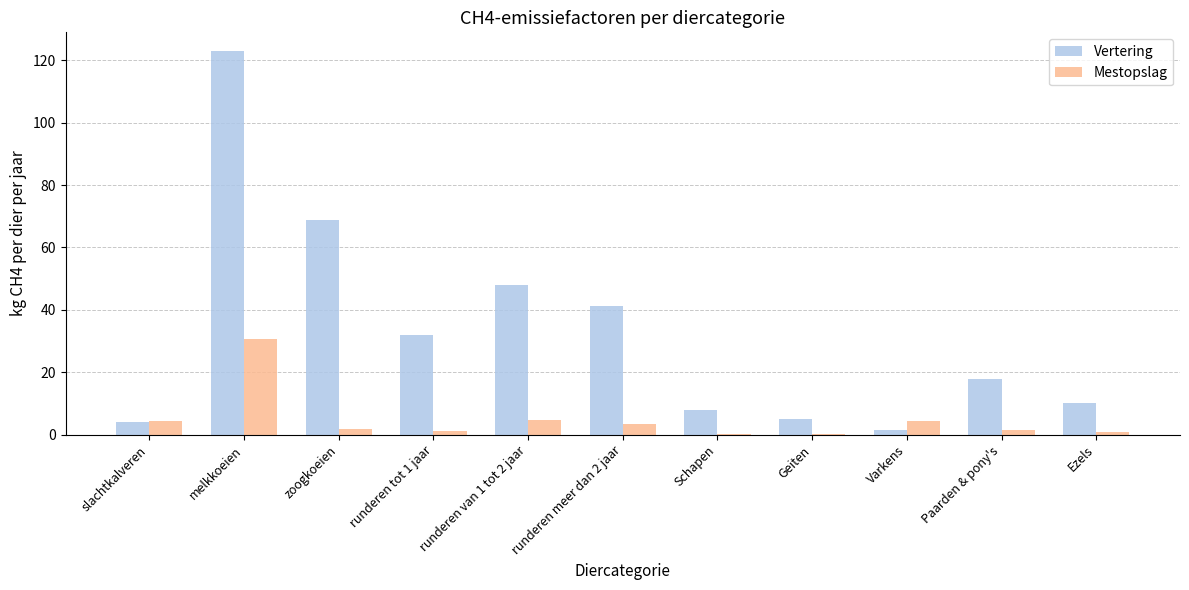

True or false: Vertering has a value of 10.0 at Ezels.

True